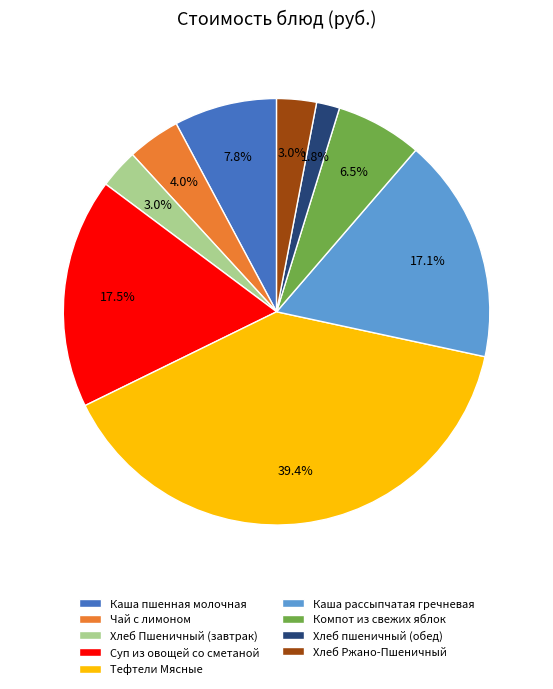

Is there a majority slice in this chart?

No